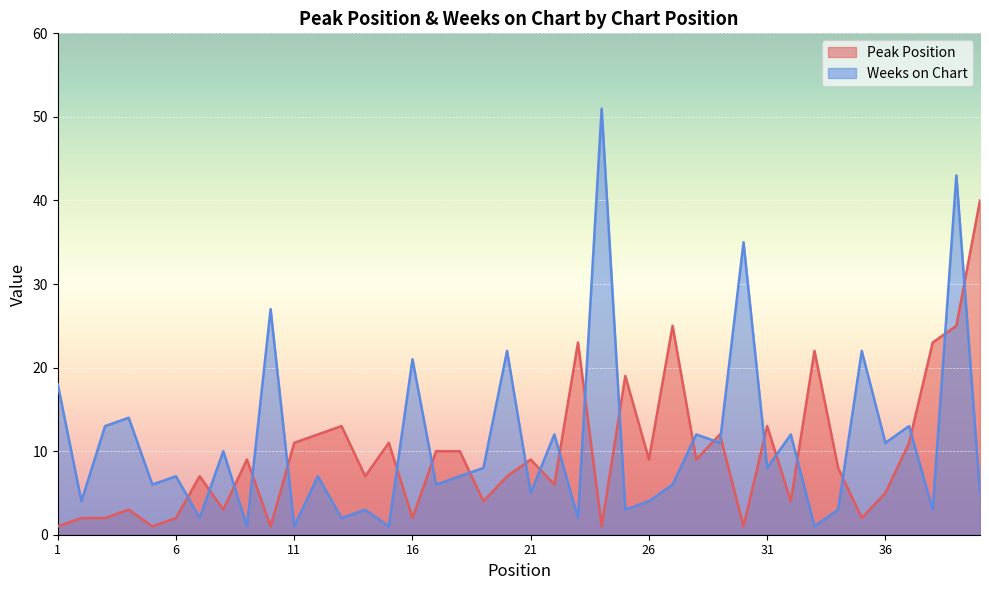

At which category is the sum across all series the highest?

39